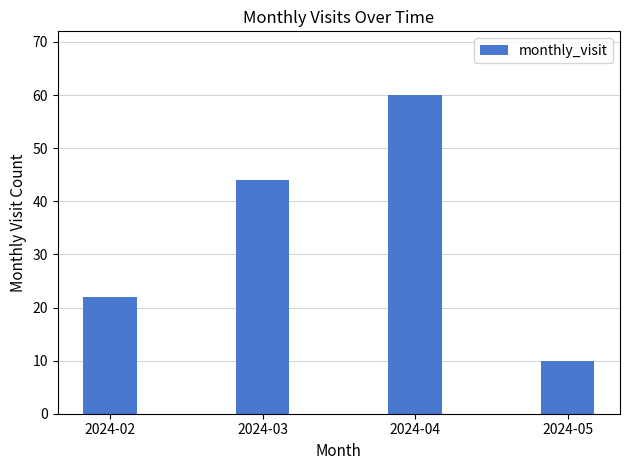

Where is the data nearest to the value 35?

2024-03